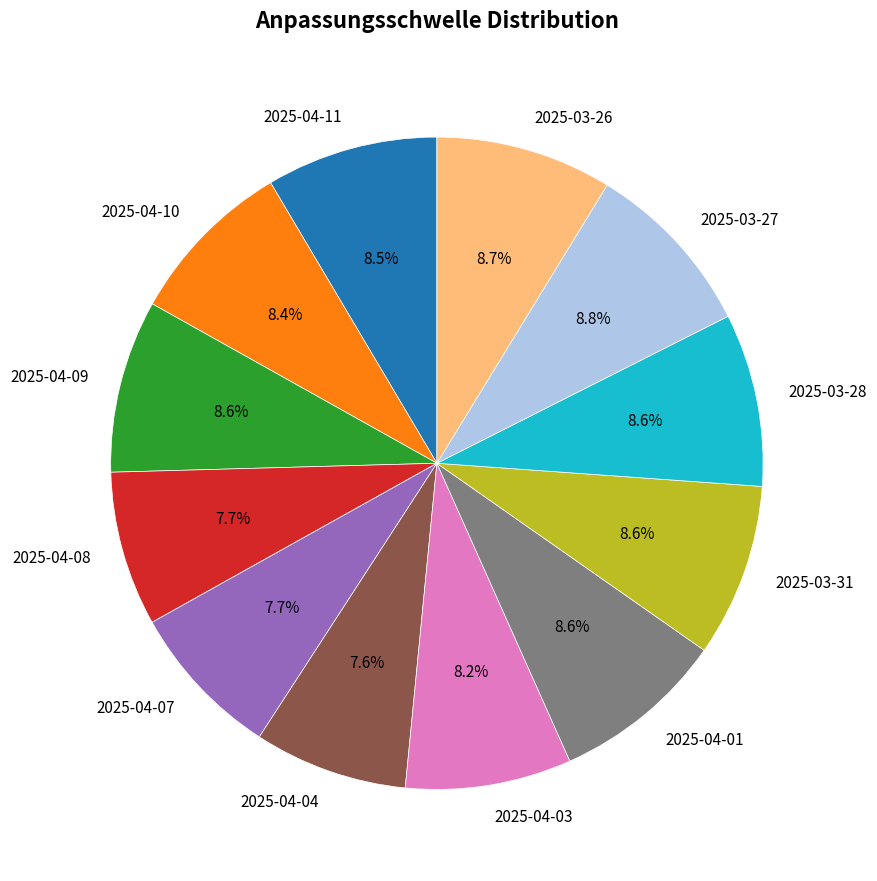

Does 2025-04-11 account for over 50% of the chart?

No